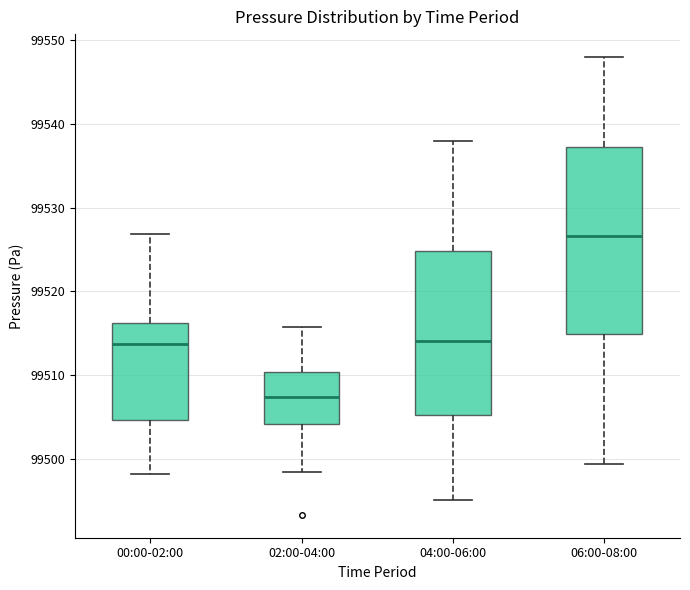

Comparing the boxes themselves (not the whiskers), which one is the tallest?

06:00-08:00